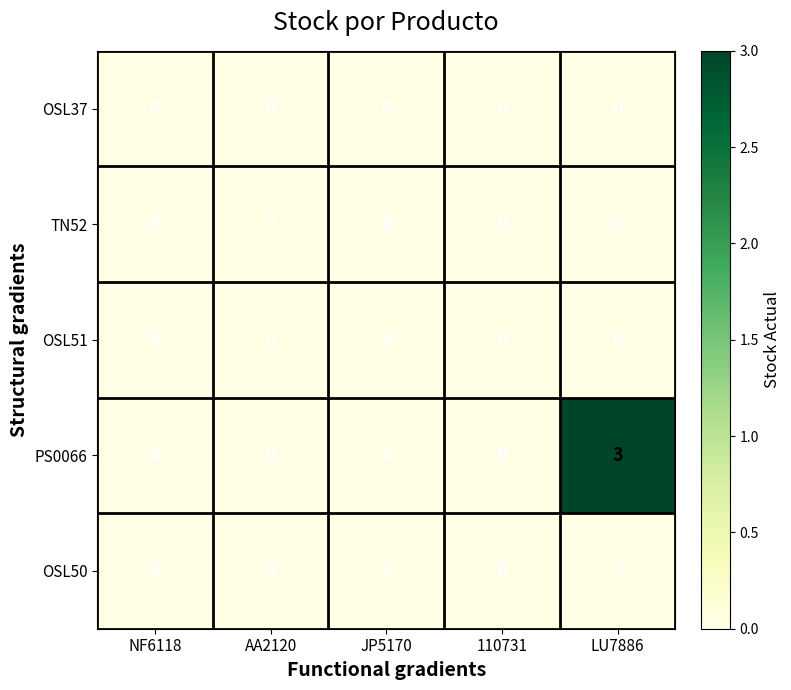

Which series has the largest range (max minus min)?

PS0066